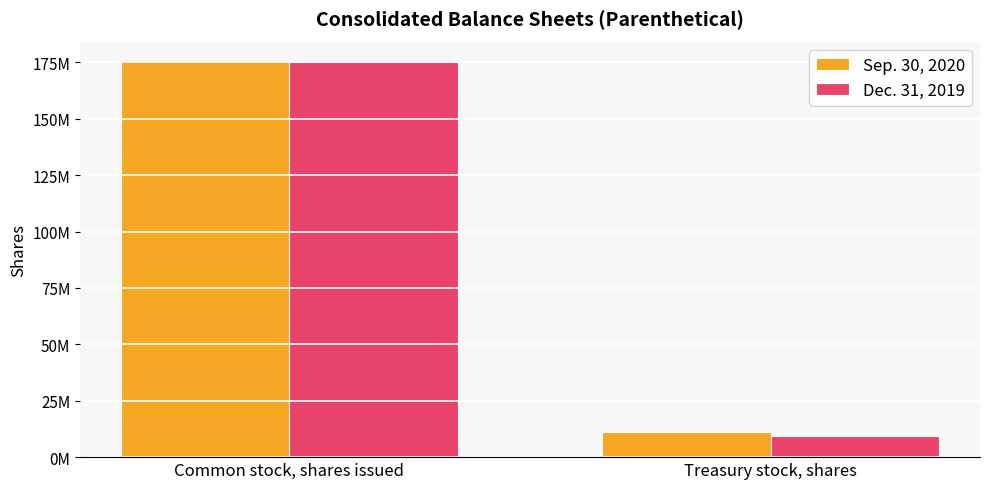

Which has a higher value, Treasury stock, shares or Common stock, shares issued?

Common stock, shares issued